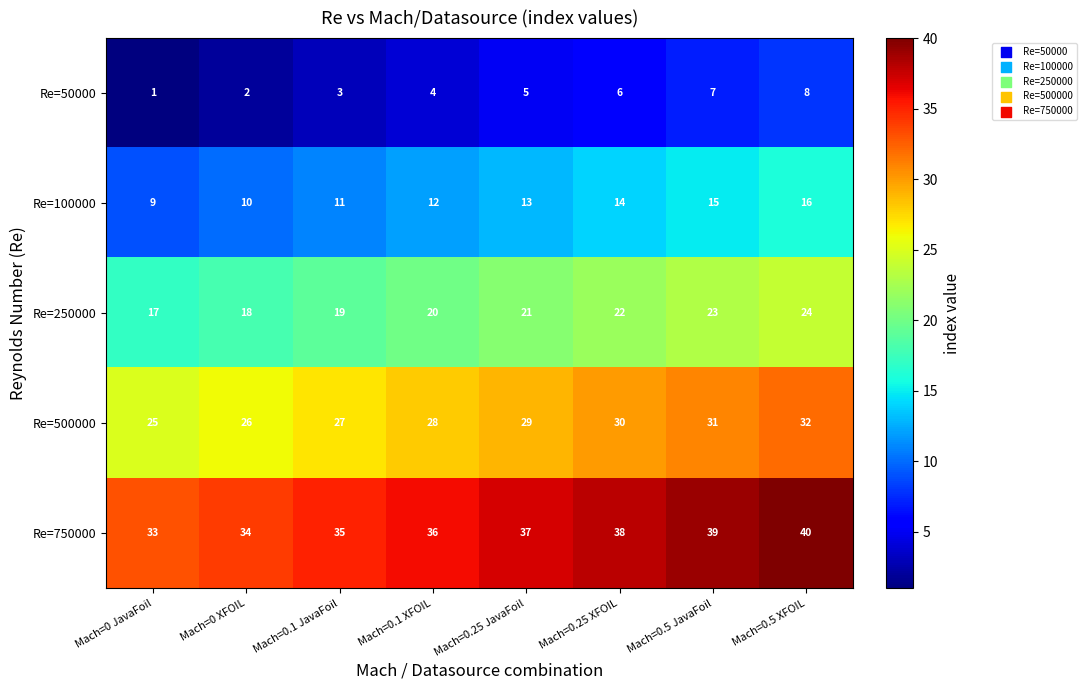

At how many categories does at least one series exceed 32?

8